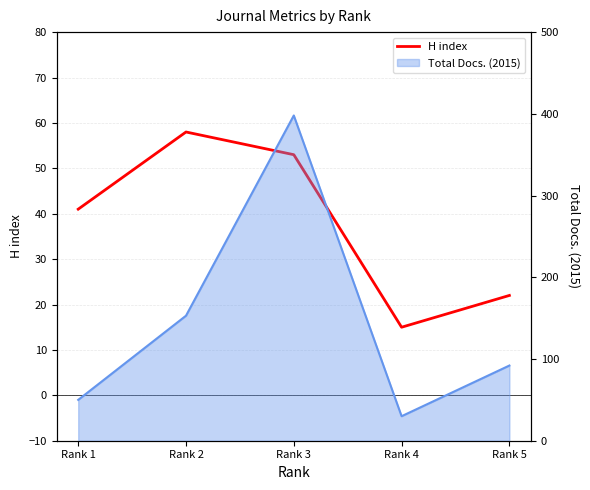

Rank the categories by value from highest to lowest.

Rank 2, Rank 3, Rank 1, Rank 5, Rank 4